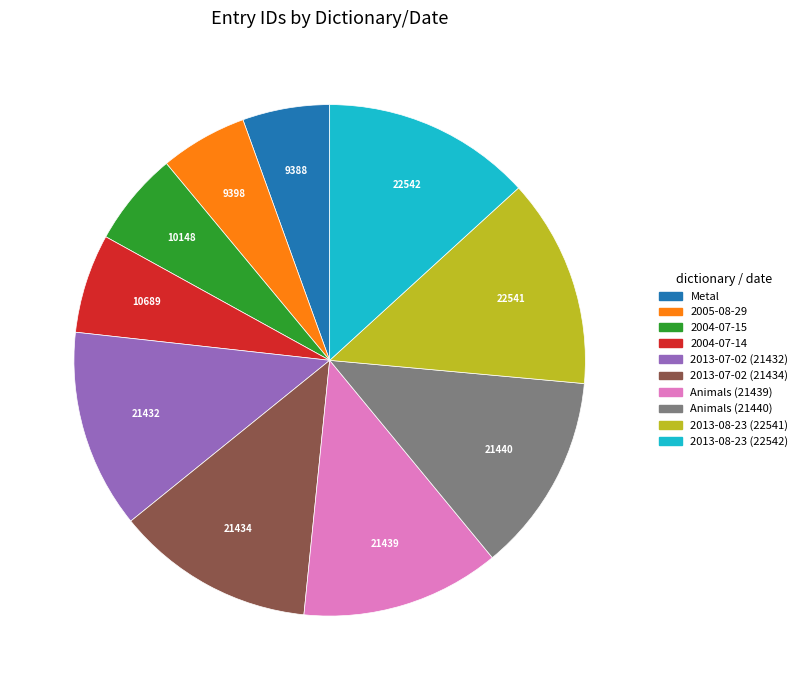

Approximately how many times larger is the value at 2013-07-02 (21432) compared to 2004-07-15?

2.1